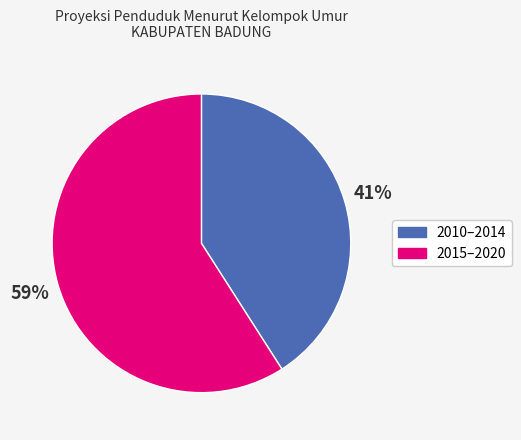

Does any single category account for the majority?

Yes